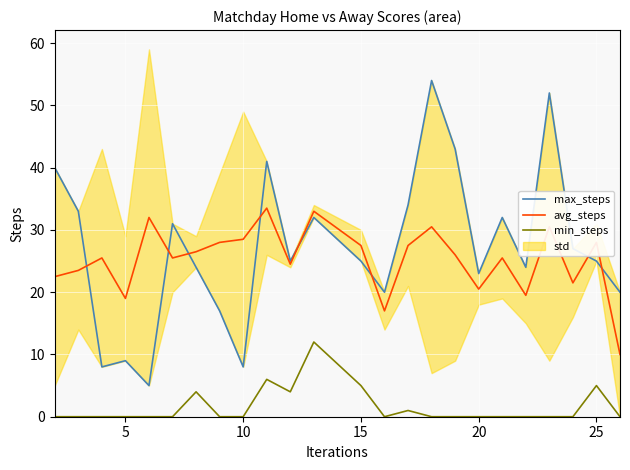

The min_steps series shows 0.0 at 5. True or false?

True